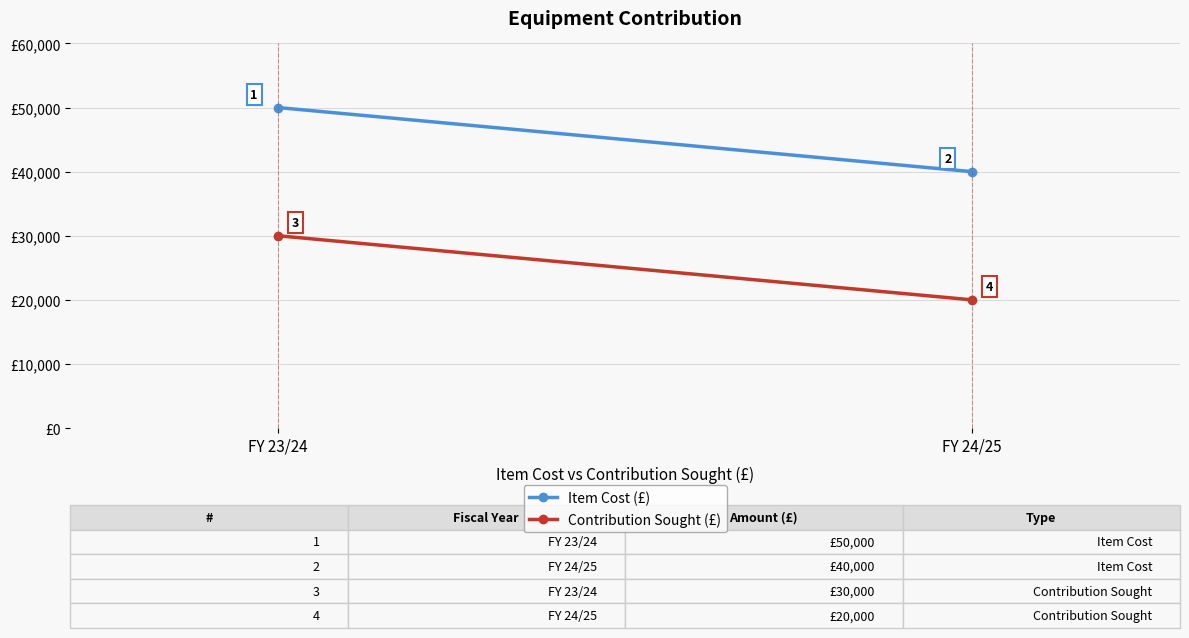

Between FY 23/24 and FY 24/25, which series saw the biggest shift?

Item Cost (£)